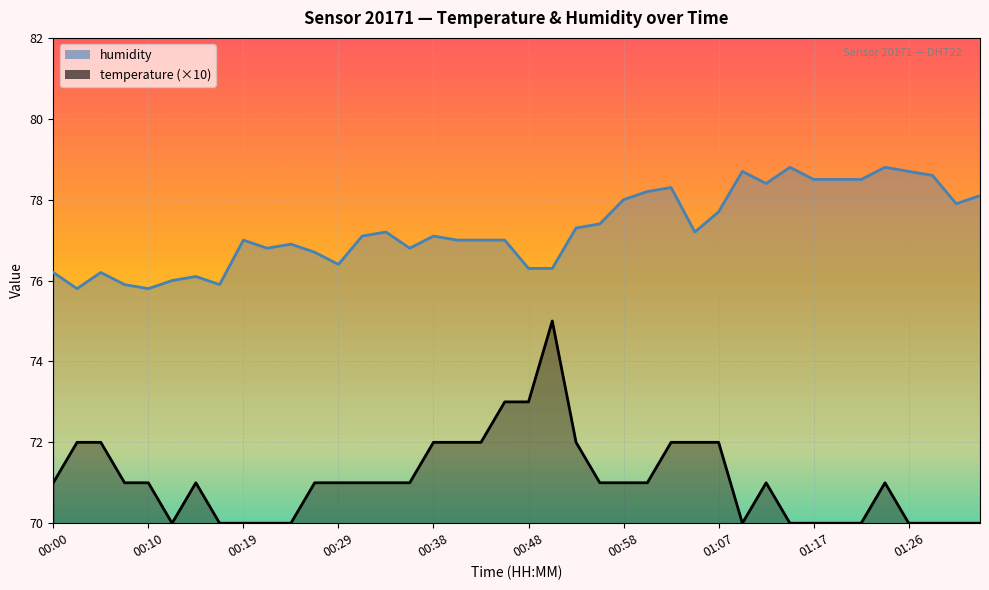

How many values in the humidity series exceed 77?

21